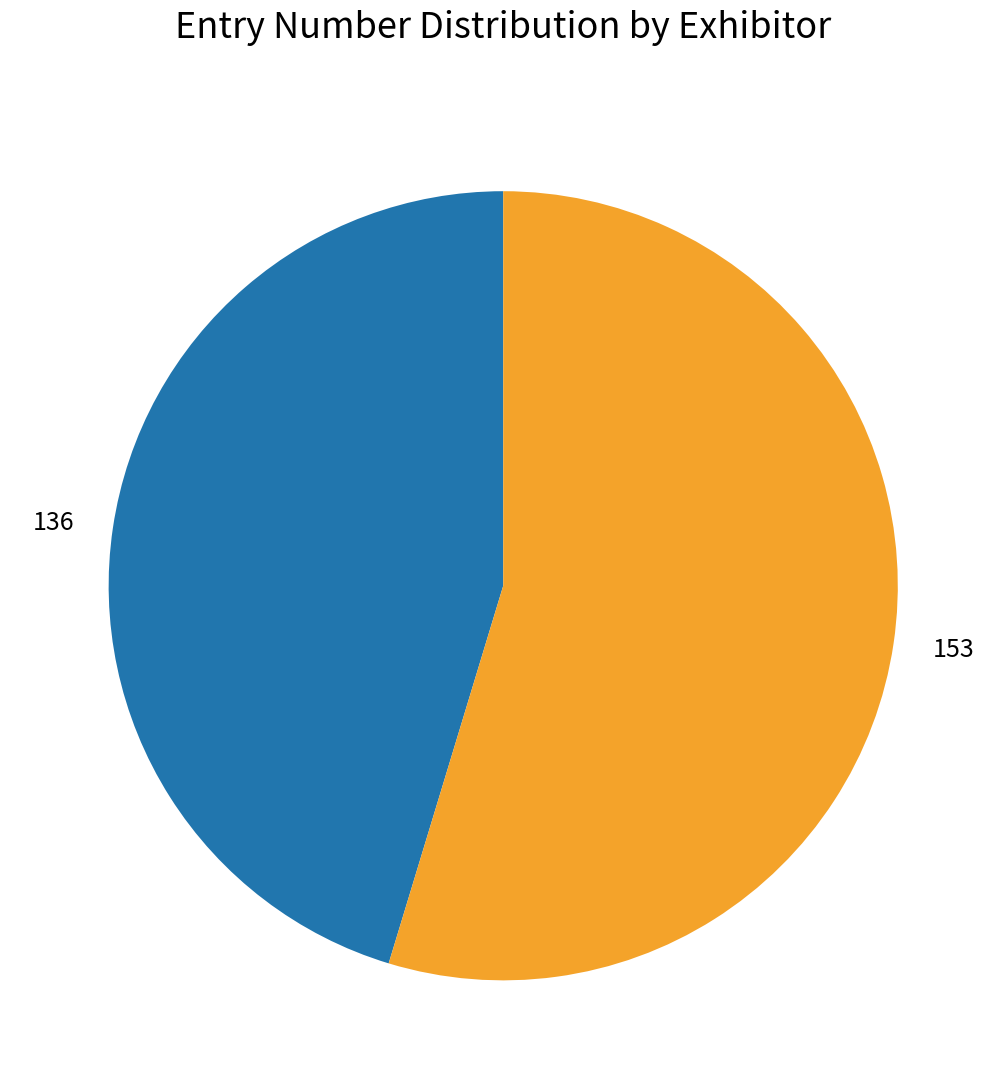

Approximately how many times larger is the value at 136 compared to 153?

0.8